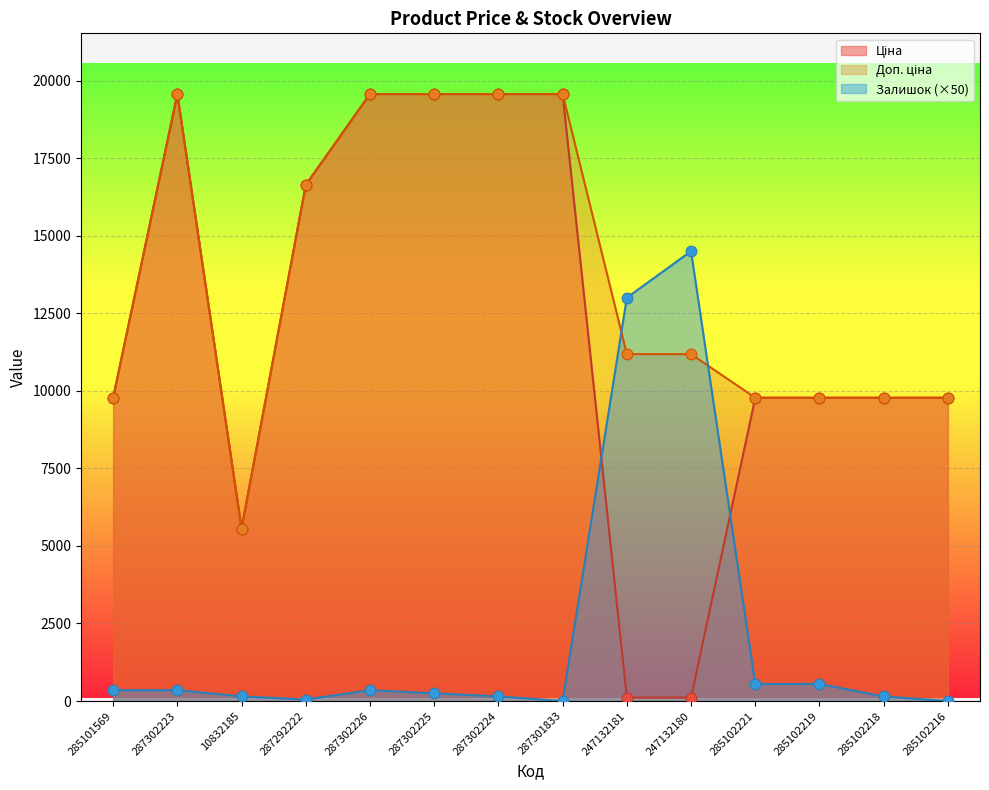

Which series has the largest Y range (max minus min)?

Ціна